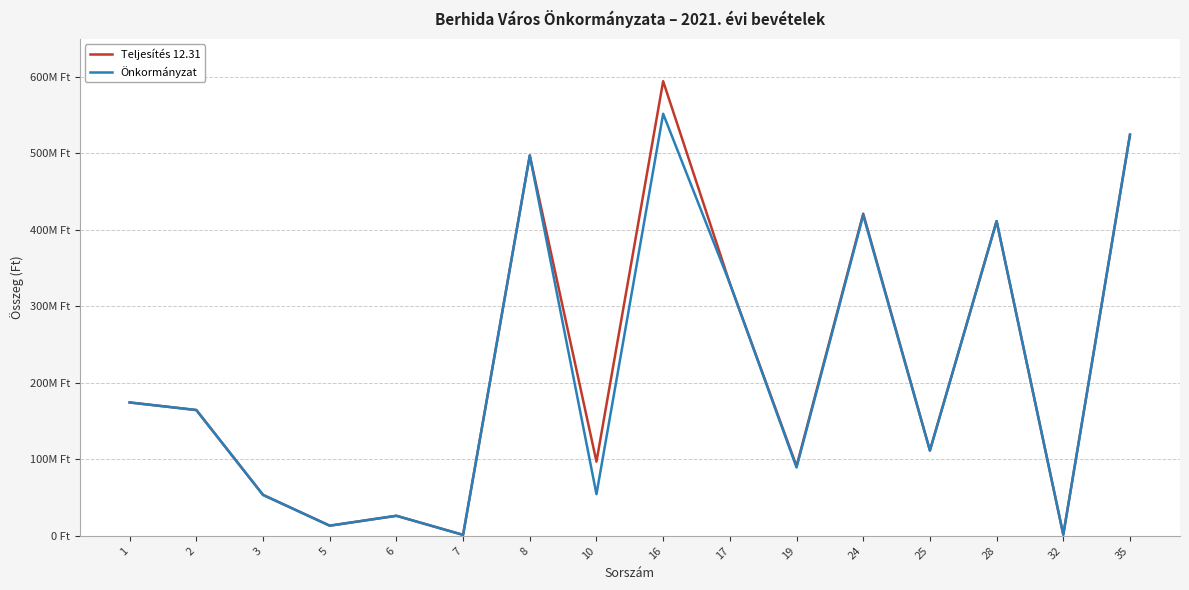

At which label is Teljesítés 12.31 closest to 297846459?

17